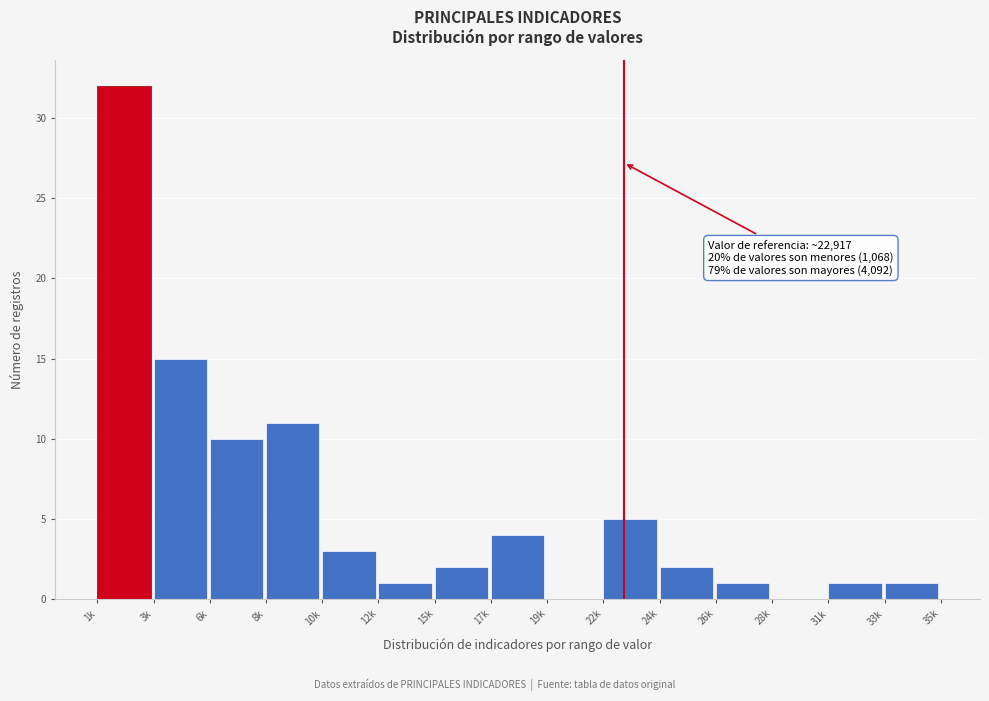

Reading left to right, transcribe all the data shown in this chart.

1k=32	3k=15	6k=10	8k=11	10k=3	12k=1	15k=2	17k=4	19k=0	22k=5	24k=2	26k=1	28k=0	31k=1	33k=1